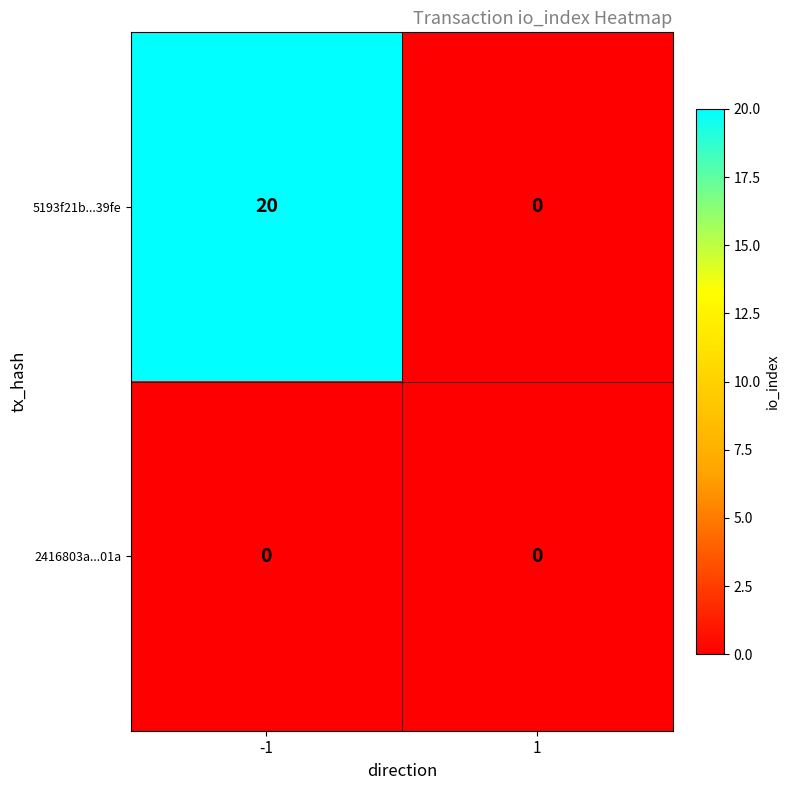

The 2416803a...01a series shows 0 at 1. True or false?

True